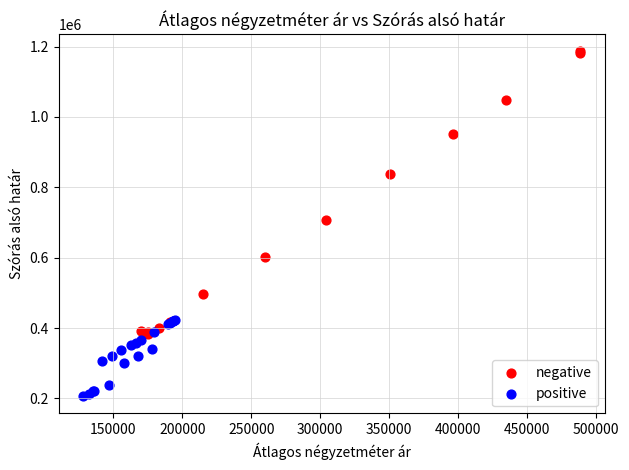

Which series contains the lowest Y value?

positive